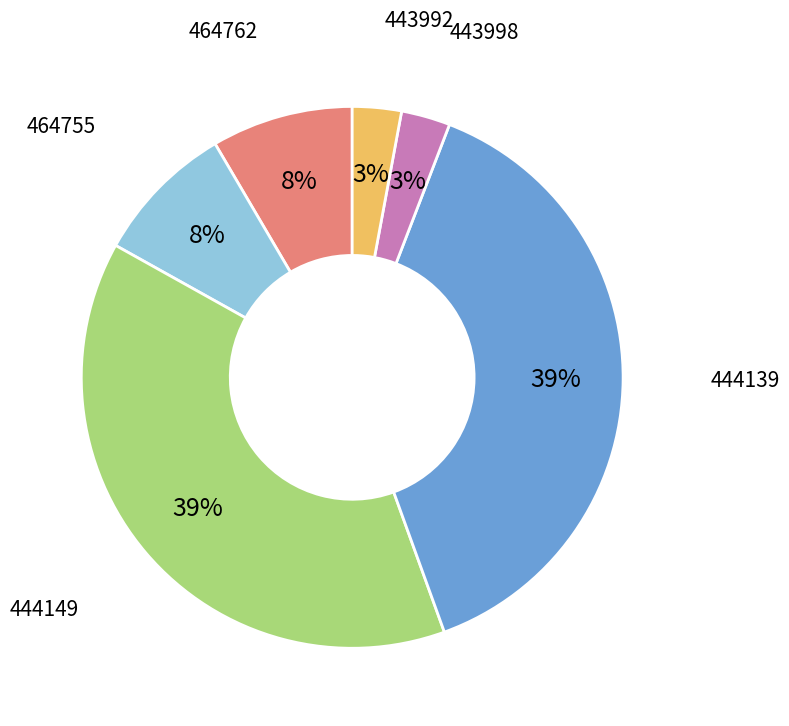

To the nearest percent, what is the difference between the largest and smallest slice percentages?

36%